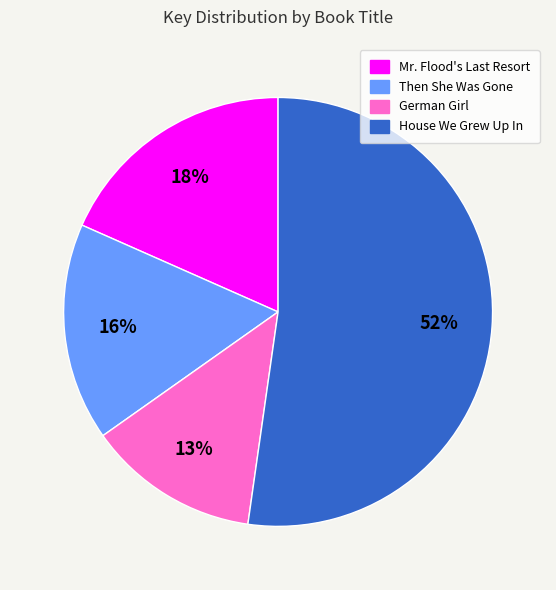

Combined, do House We Grew Up In and German Girl account for over 50%?

Yes